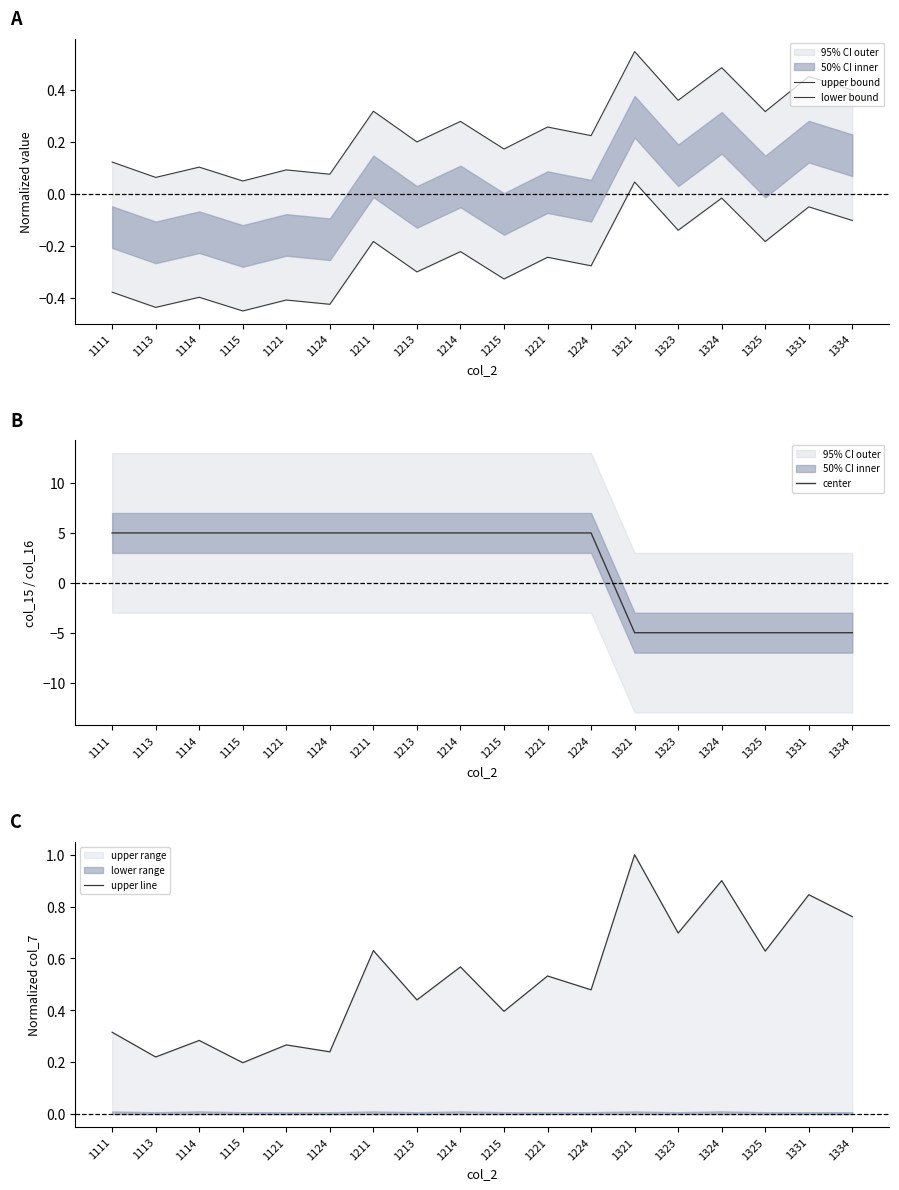

Is the value of upper line at 1115 greater than the value of upper bound at 1221?

No